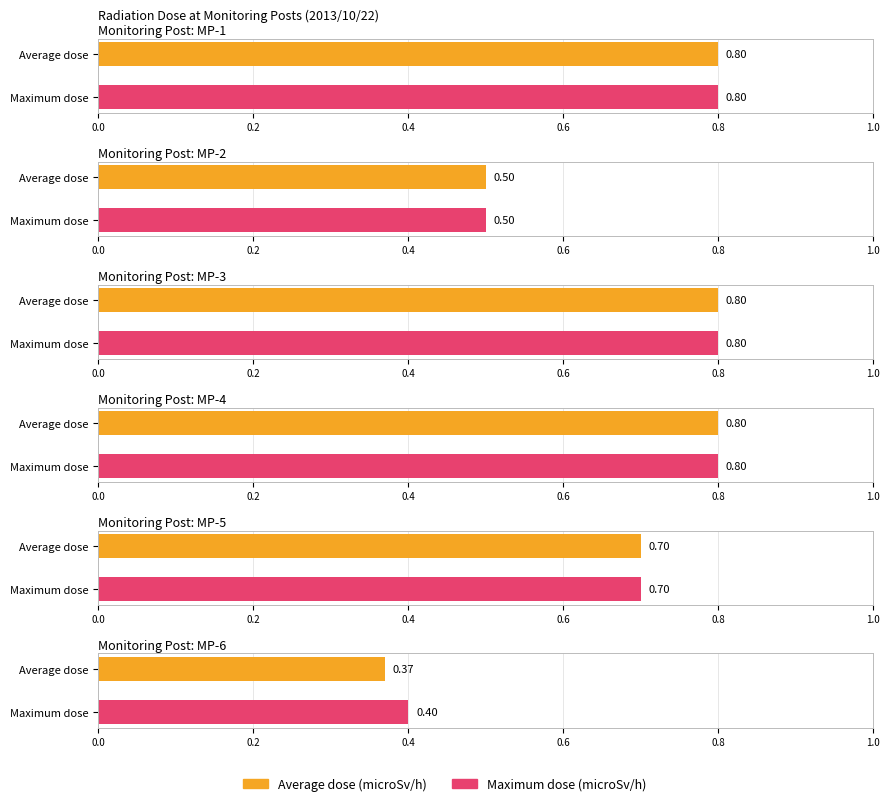

The MP-6 series shows 0.6 at Maximum dose. True or false?

False